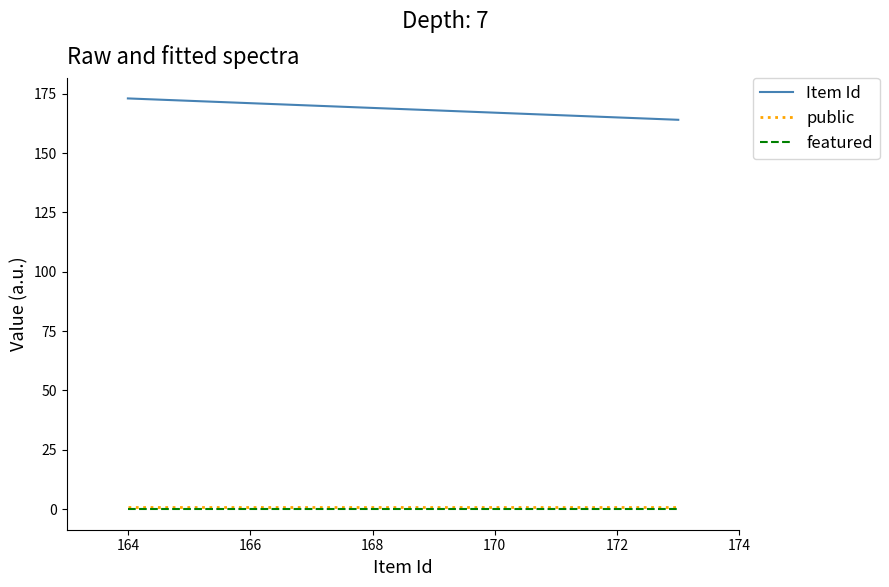

What are all the series names shown in the legend?

Item Id, public, featured